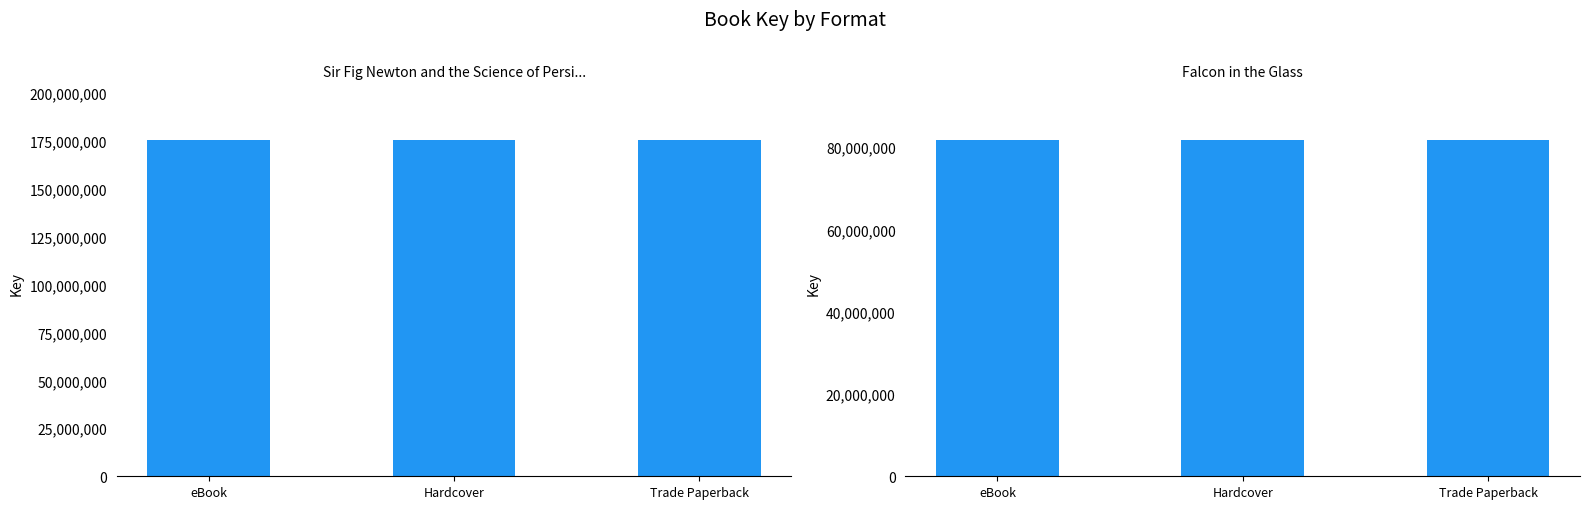

What is the sum of the Falcon in the Glass values at eBook and Hardcover?

163322274